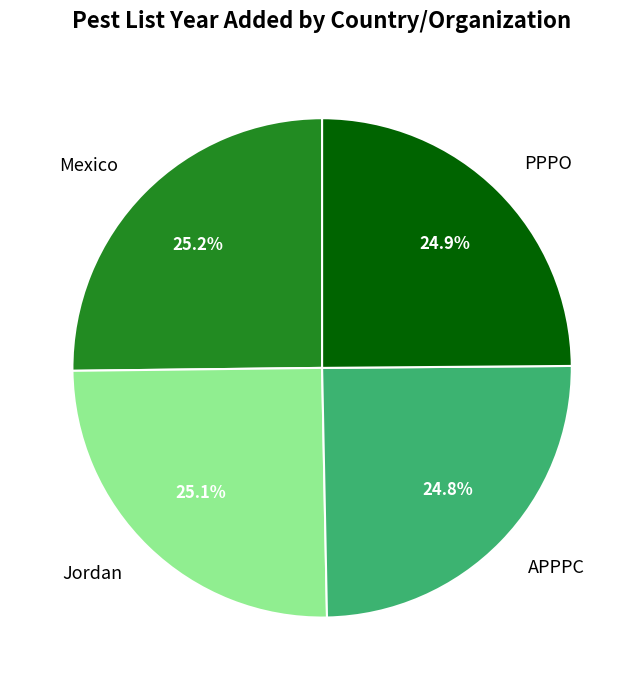

Does PPPO represent more than half of the total?

No